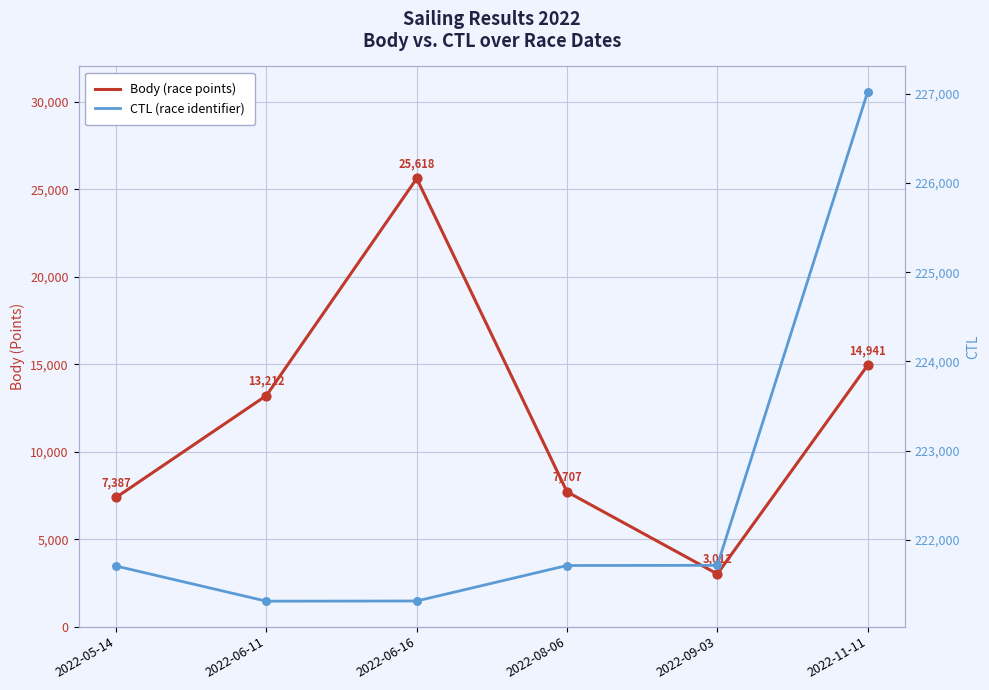

Which series has the largest Y range (max minus min)?

Body